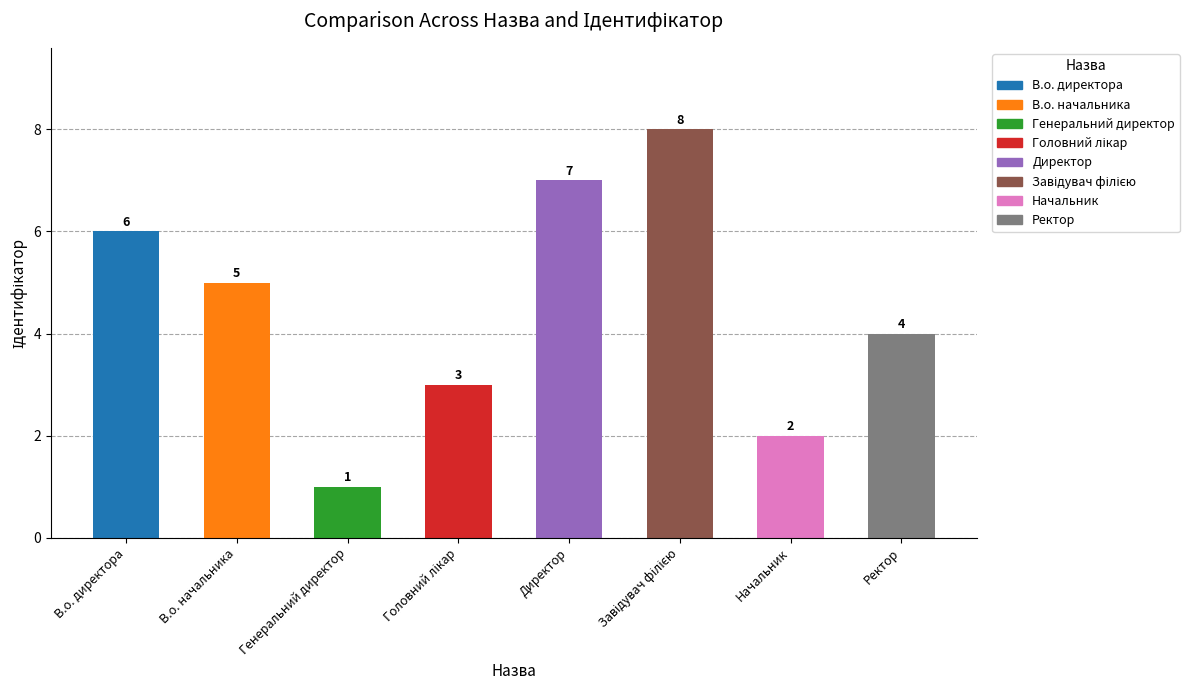

What is the label of the 8th bar from the left?

Ректор